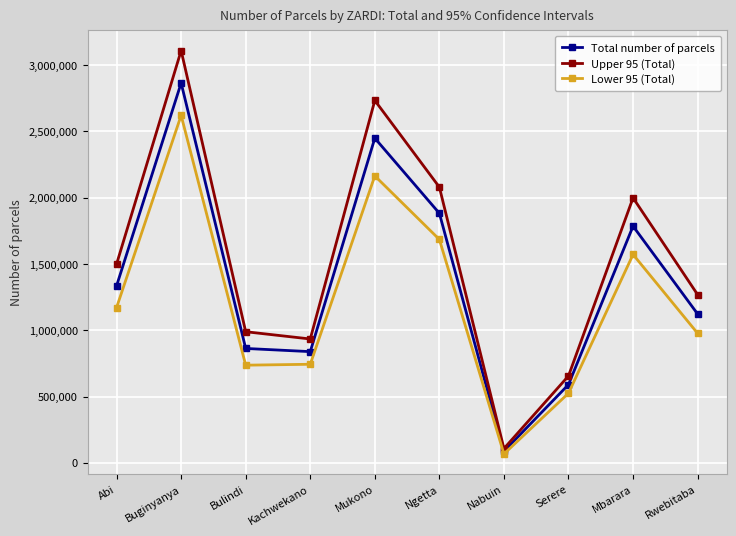

True or false: Upper 95 (Total) and Lower 95 (Total) cross at least once.

False